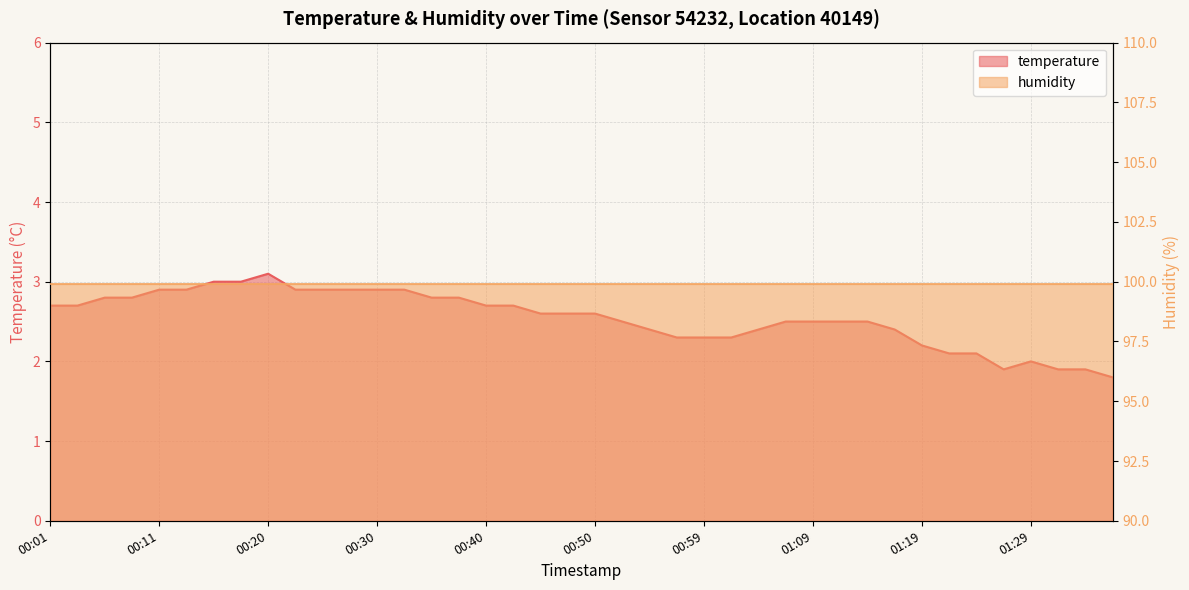

What is the greatest value displayed?

3.1